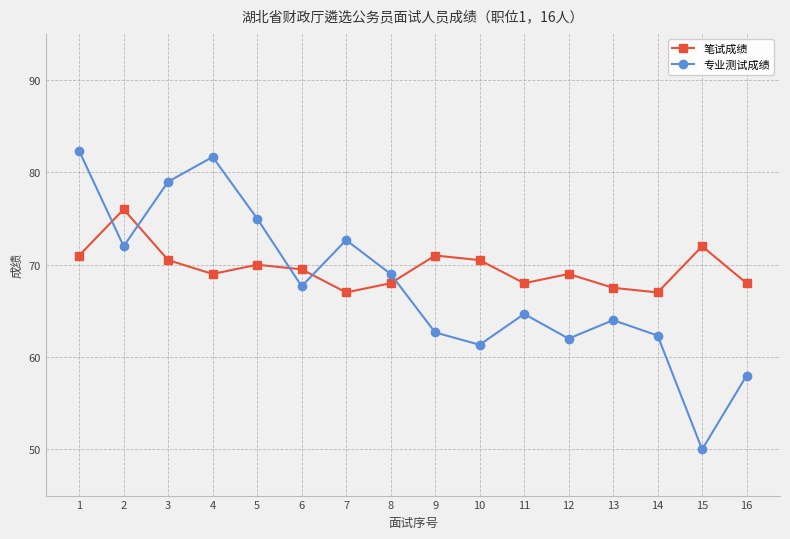

Rank the series by their average value, from lowest to highest.

专业测试成绩, 笔试成绩